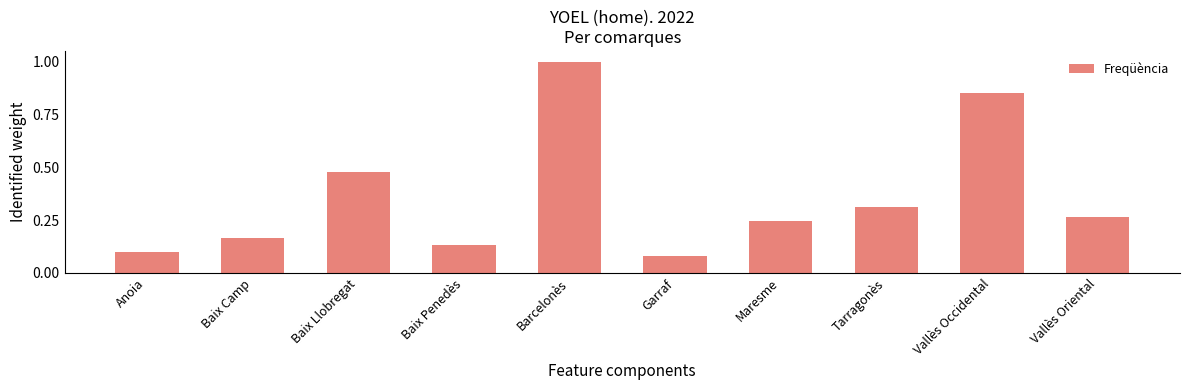

What is the difference between the second highest and minimum values?

0.8